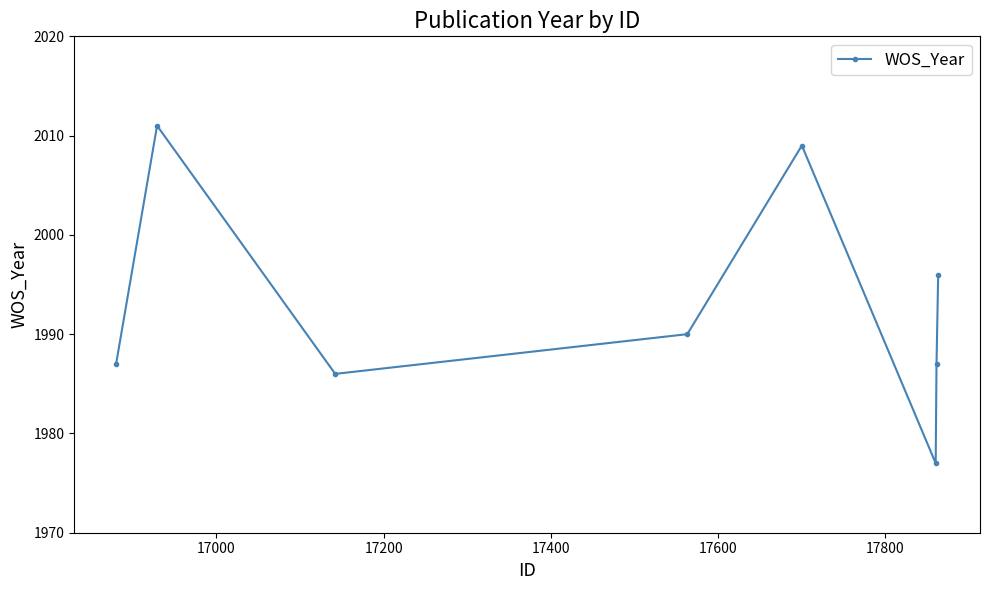

How many data points does each series have?

8